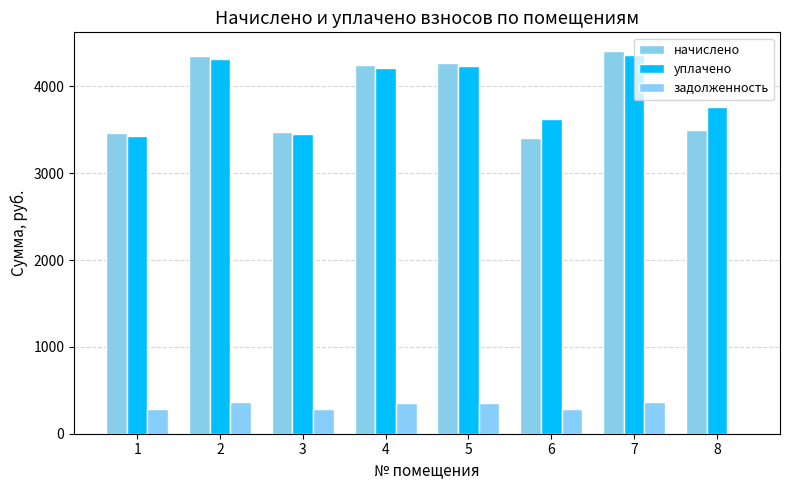

Which category has the lowest value across all series?

8